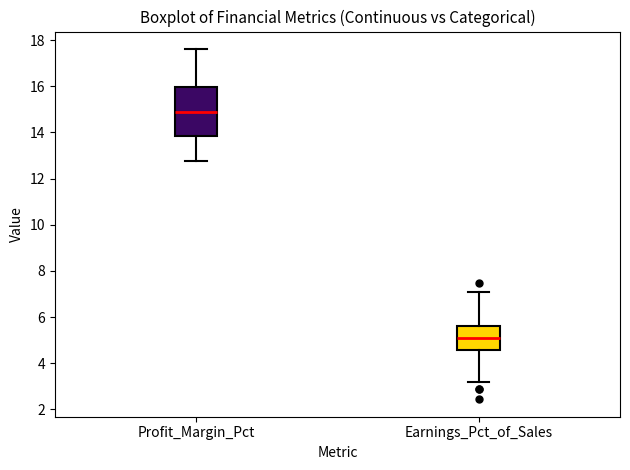

Reading left to right, read every box against the y-axis: the position of its median line, the range the box covers, and the ends of its whiskers. The values are not printed on the chart, so give them approximately, as read against the axis.

Profit_Margin_Pct: median 14.8, box 13.8 to 16.0, whiskers 12.8 to 17.6
Earnings_Pct_of_Sales: median 5.2, box 4.6 to 5.6, whiskers 3.2 to 7.0